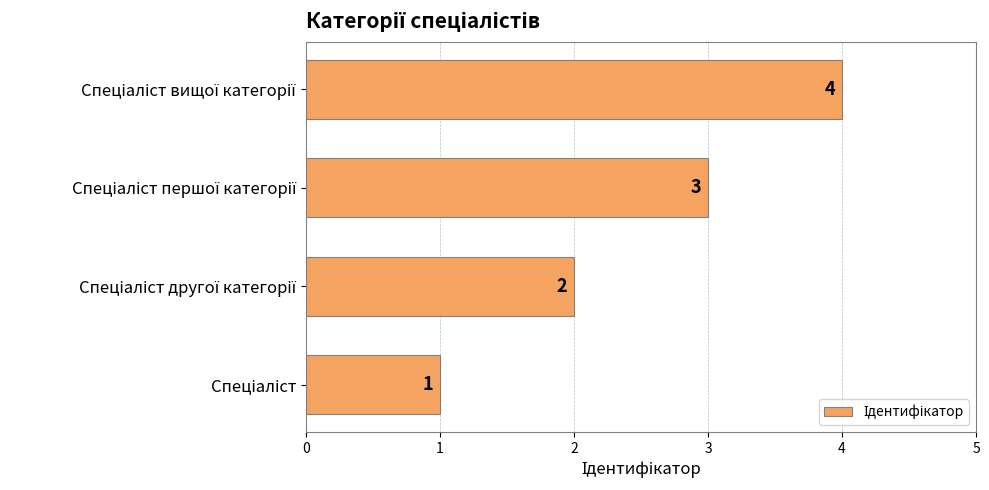

What is the greatest value displayed?

4